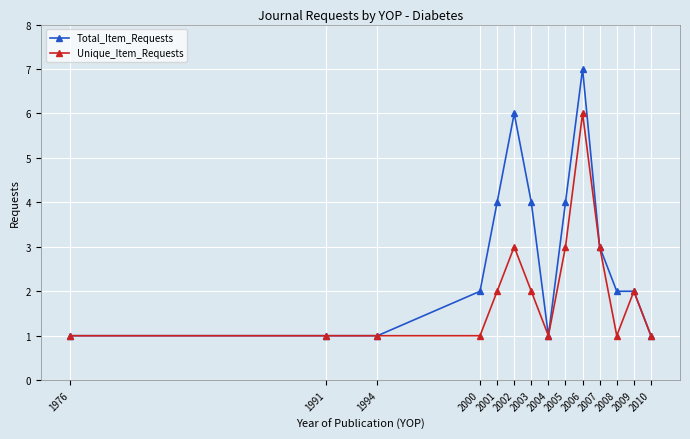

Reading left to right, extract all data points from this chart.

Total_Item_Requests: 1	1	1	2	4	6	4	1	4	7	3	2	2	1
Unique_Item_Requests: 1	1	1	1	2	3	2	1	3	6	3	1	2	1